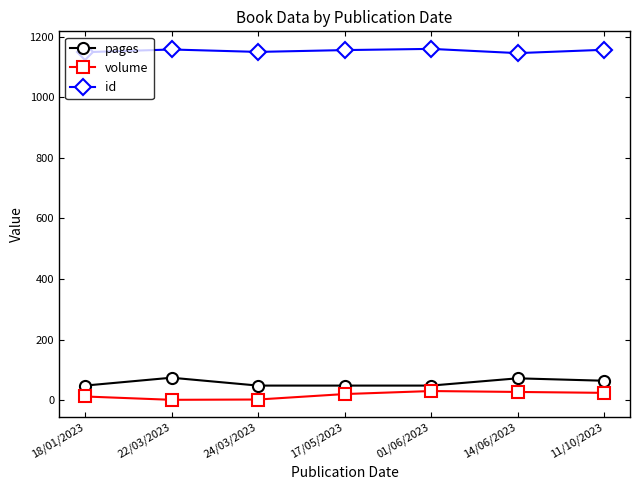

How many distinct data groups are displayed?

3